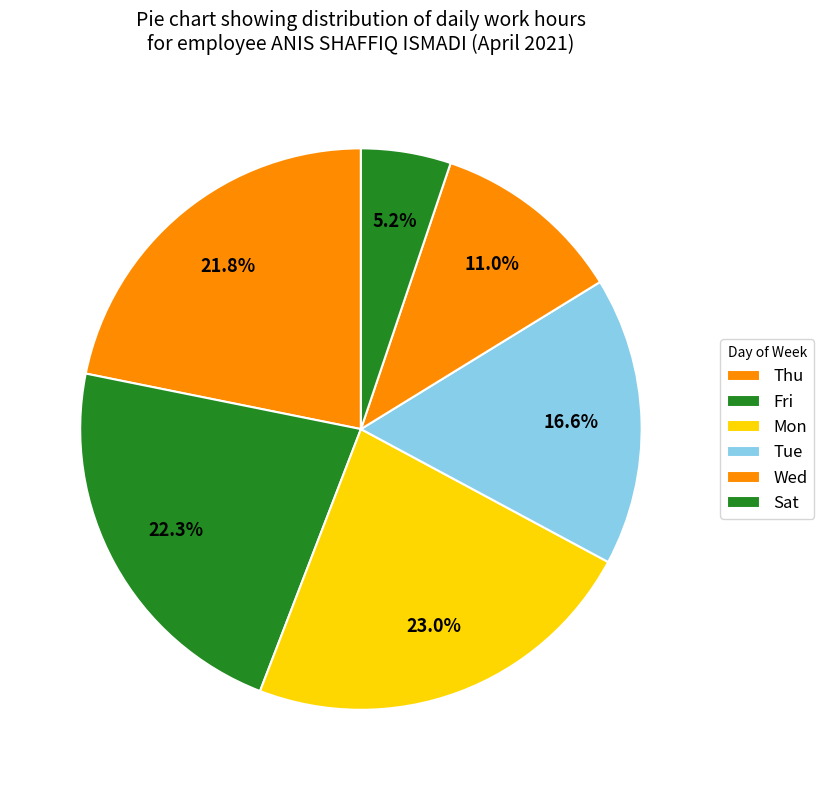

Is there a majority slice in this chart?

No